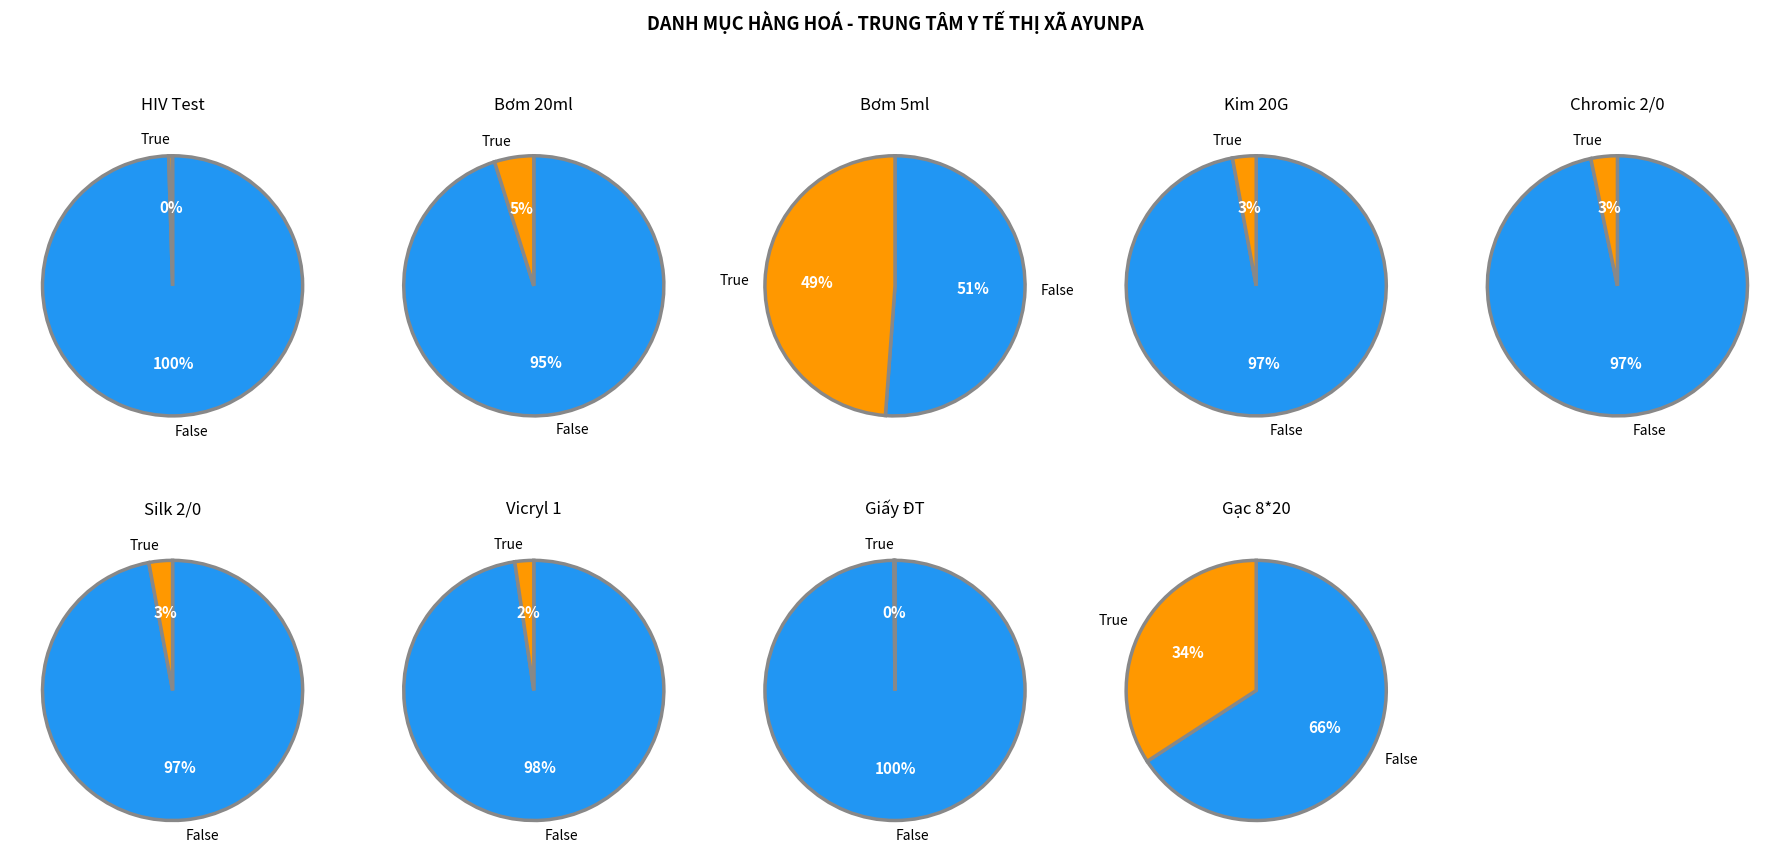

Is the sum of Chỉ phẩu thuật Silk 2/0 and Bơm tiêm 20ml greater than half?

No